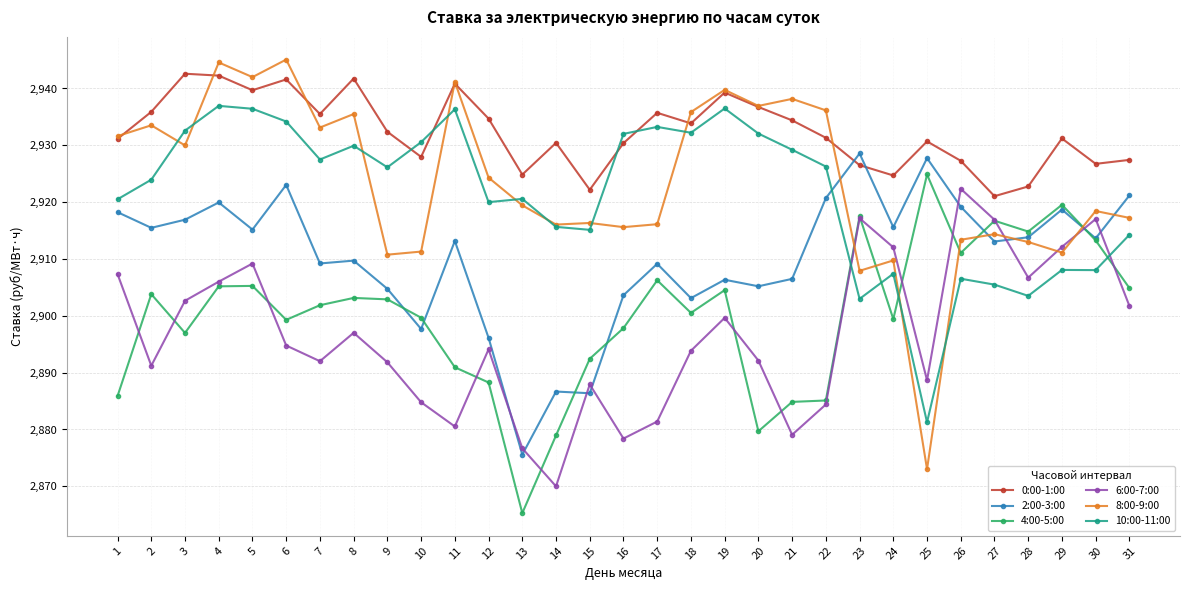

What is the value of the 2:00-3:00 point at the 21st from the left?

2906.5